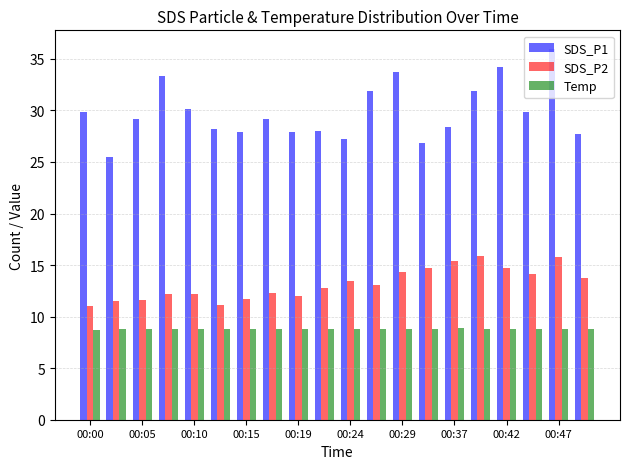

Which series has the largest range (max minus min)?

SDS_P1